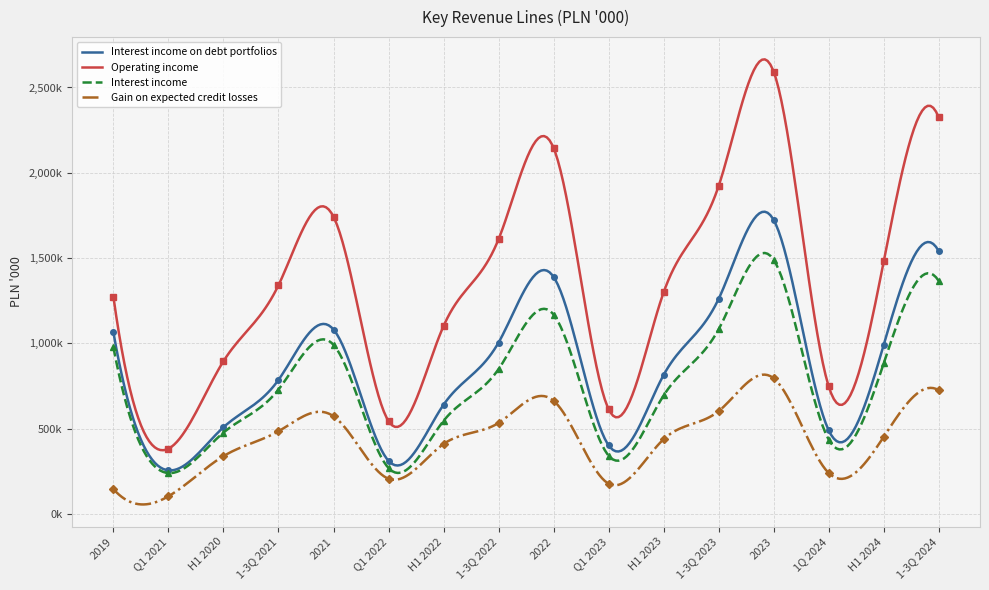

True or false: Operating income and Gain on expected credit losses cross at least once.

False